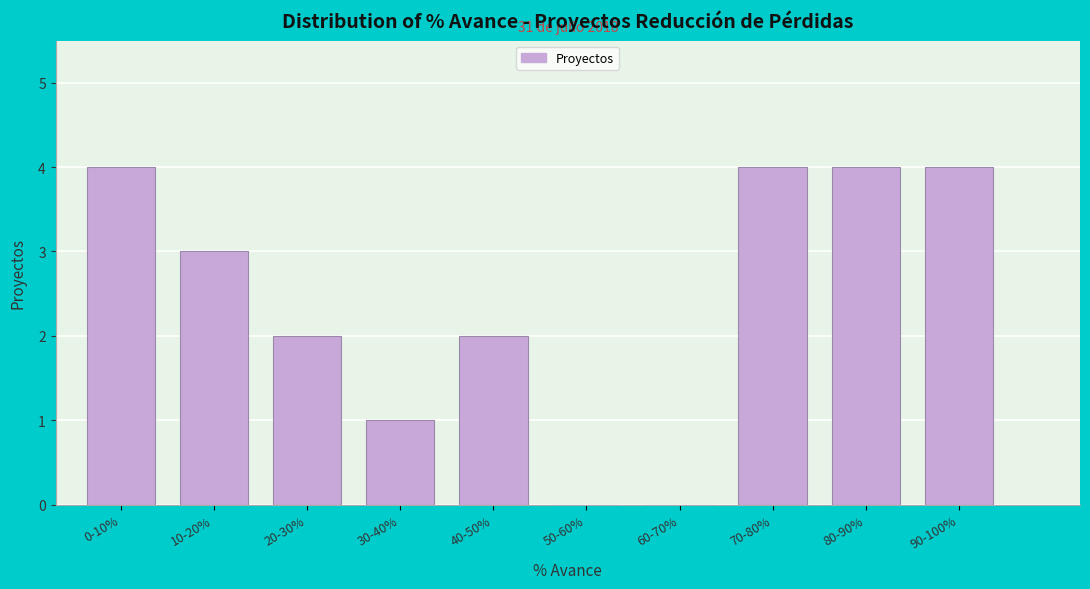

Reading left to right, what are all the values shown in this chart?

0-10%=4	10-20%=3	20-30%=2	30-40%=1	40-50%=2	50-60%=0	60-70%=0	70-80%=4	80-90%=4	90-100%=4